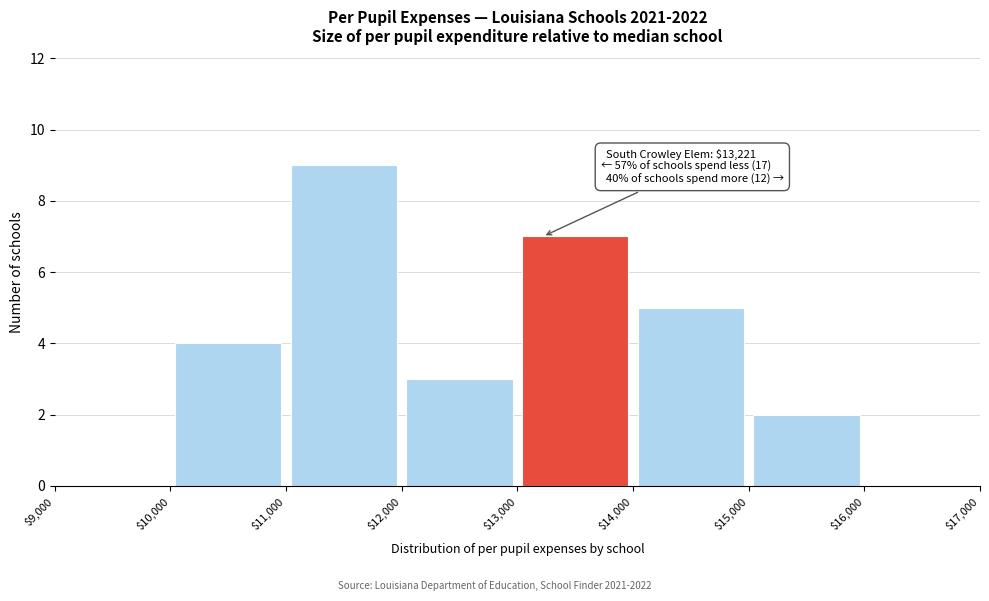

Which range on the x-axis has the tallest bar?

$11,000 to $12,000